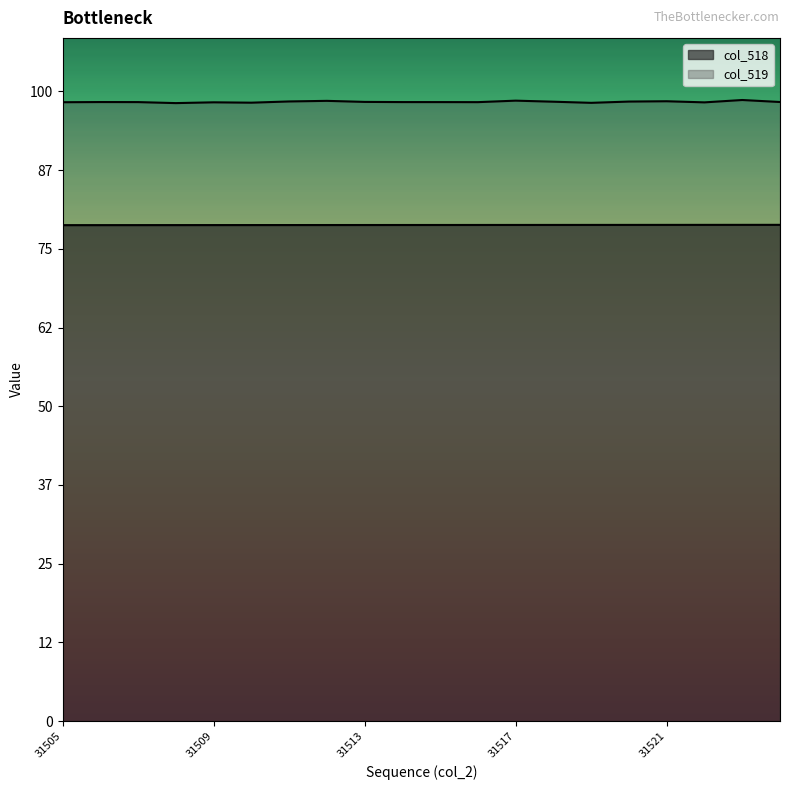

List the series in order of their overall mean, lowest first.

col_518, col_519